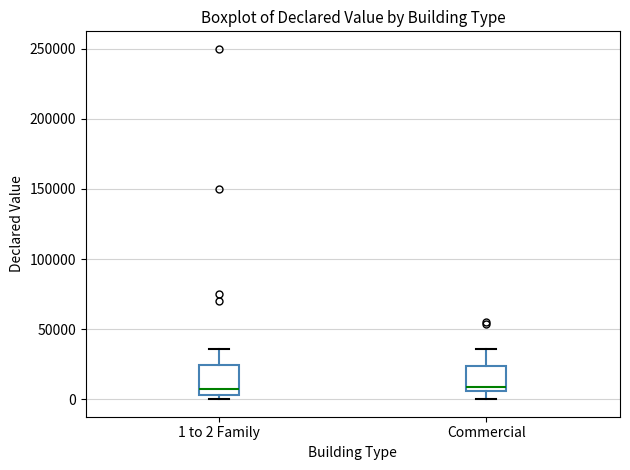

Reading left to right, transcribe this box plot: for each box, give where its median line is, the range the box spans, and where its two whiskers end, as read against the y-axis. The values are not printed on the chart, so give them approximately, as read against the axis.

1 to 2 Family: median 5000 (just above the box's lower edge), box 5000 to 25000, whiskers 0 to 35000
Commercial: median 10000, box 5000 to 25000, whiskers 0 to 35000